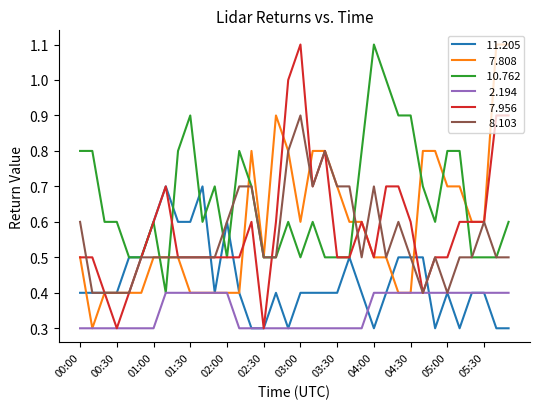

What is the minimum value shown in the chart?

0.3